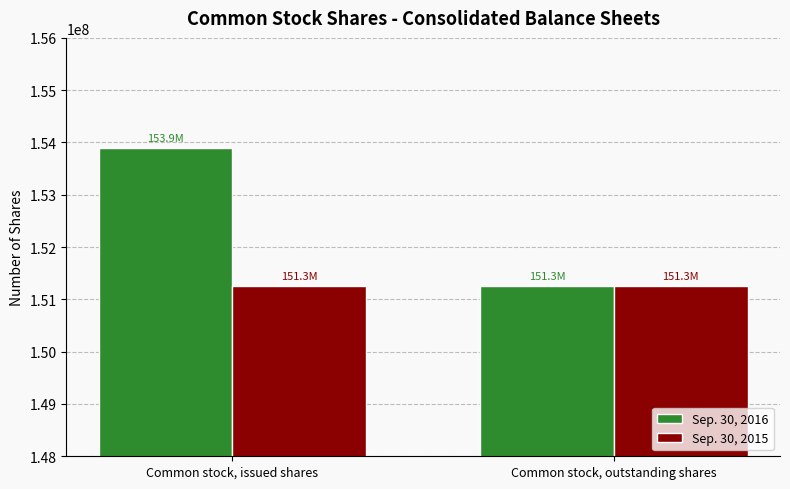

Count the Sep. 30, 2016 values in the range 151263650 to 153901500.

2